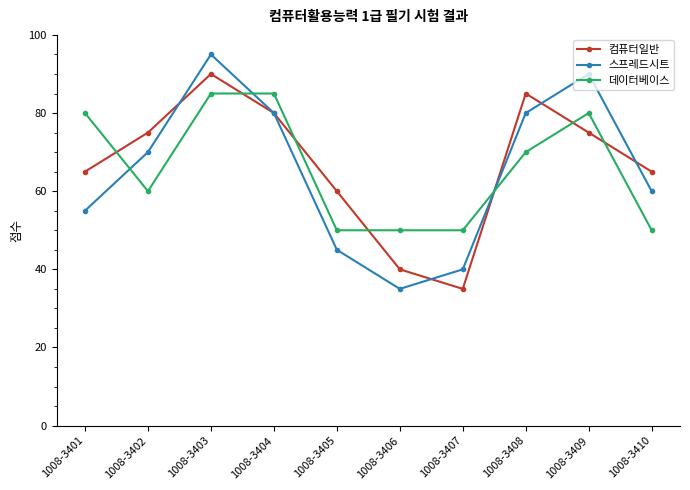

What is the sum of the 데이터베이스 values at 1008-3402 and 1008-3408?

130